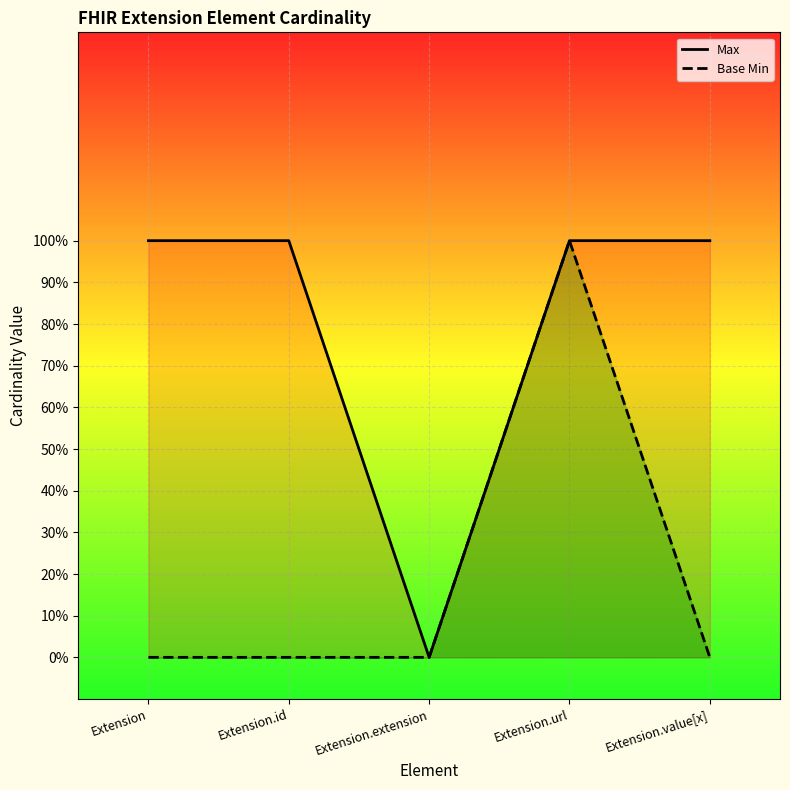

Reading right to left, what are all the values shown in this chart?

Max: 1	1	0	1	1
Base Min: 0	1	0	0	0